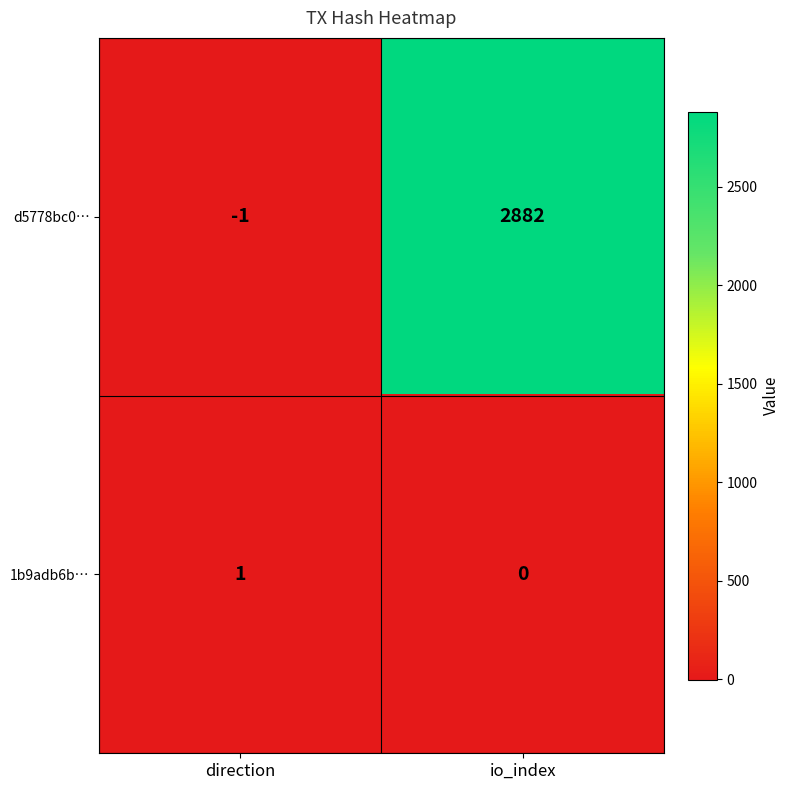

True or false: d5778bc0… has a value of -1 at direction.

True